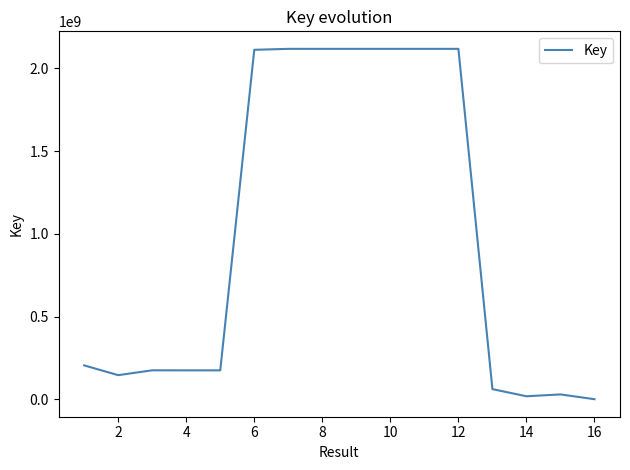

What is the difference between the maximum and minimum values?

2117210809